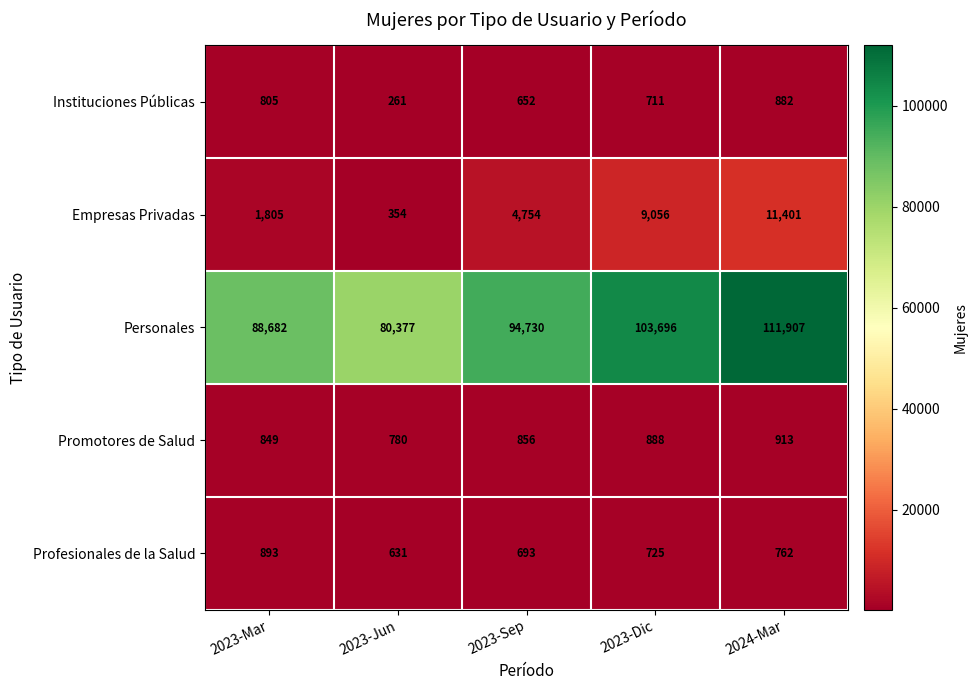

Reading left to right, list all the values displayed in this chart.

Instituciones Públicas: 805	261	652	711	882
Empresas Privadas: 1805	354	4754	9056	11401
Personales: 88682	80377	94730	103696	111907
Promotores de Salud: 849	780	856	888	913
Profesionales de la Salud: 893	631	693	725	762